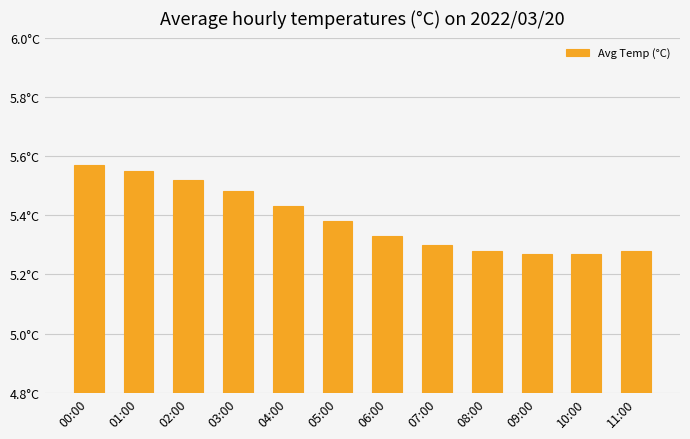

What is the sum of all values?

64.7